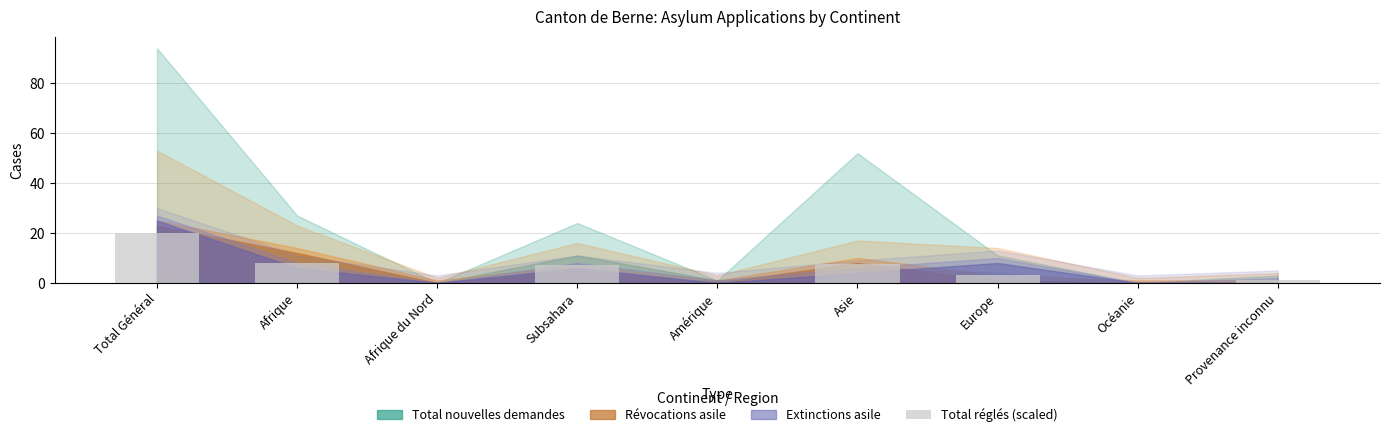

What is the difference between the values at Europe and Asie?

4.3